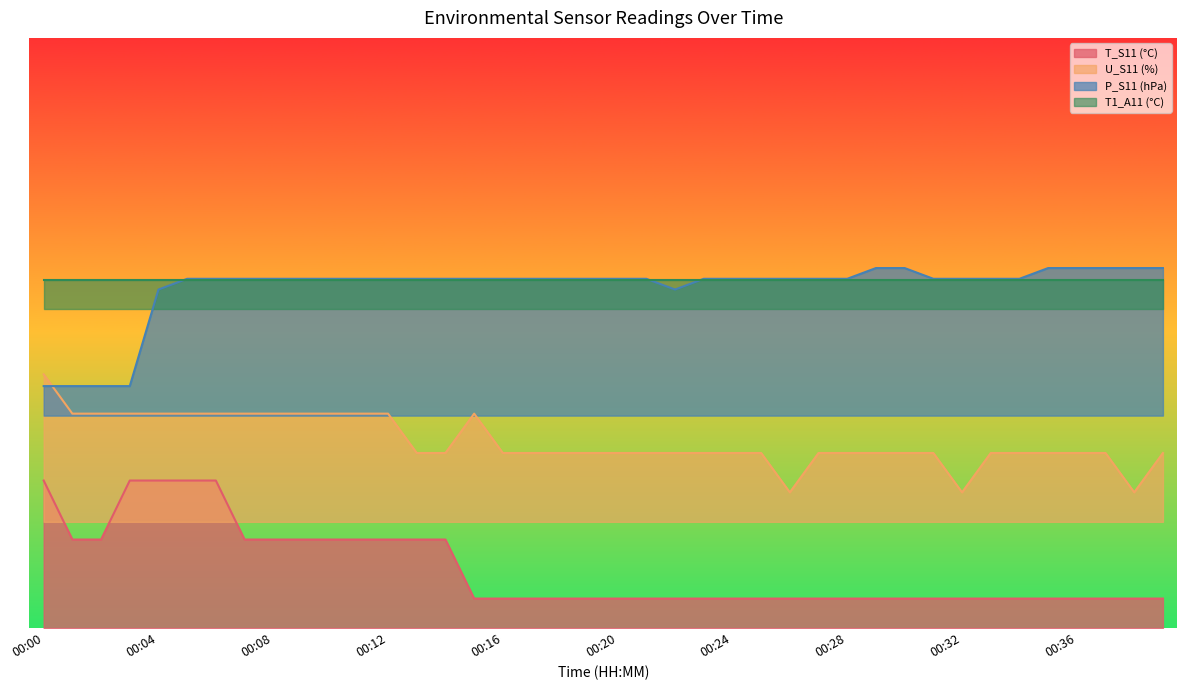

Does the chart display data point markers on the line(s)?

No